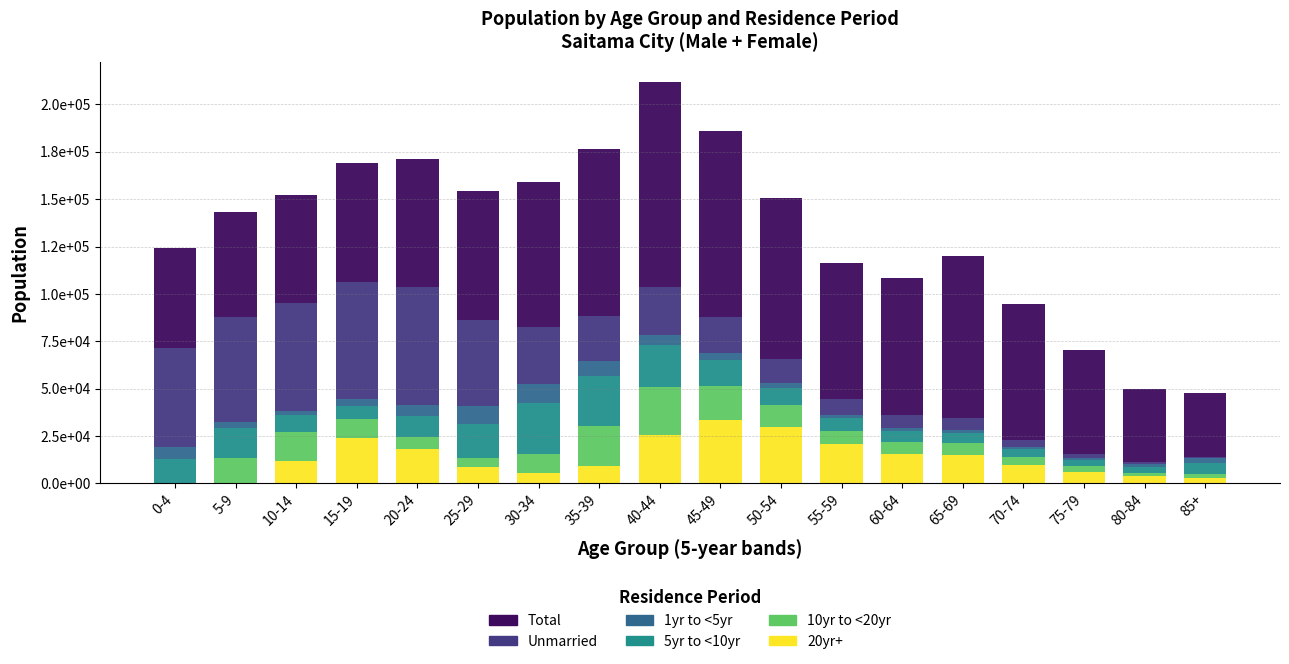

Rank the series by their maximum value, from highest to lowest.

Total, Unmarried, 20yr+, 5yr to <10yr, 10yr to <20yr, 1yr to <5yr